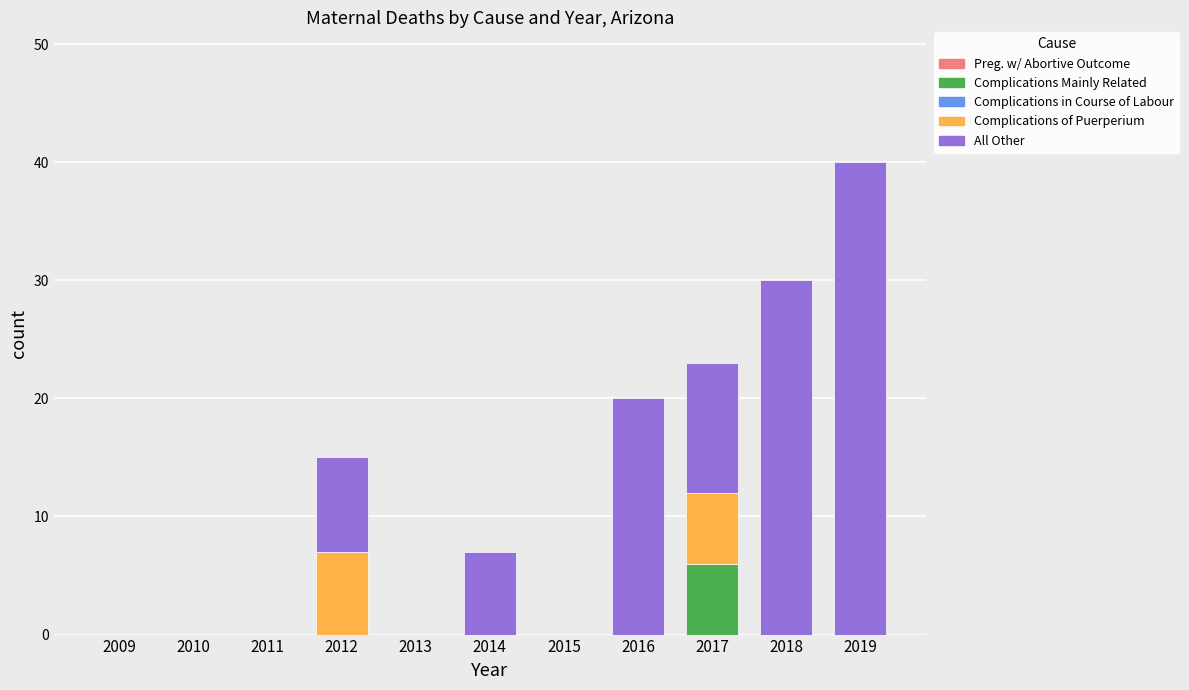

What is the total value across all series at 2019?

40